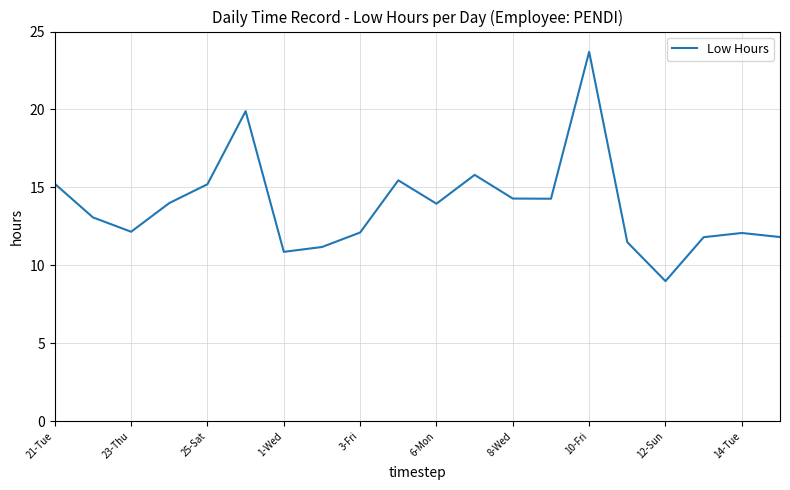

What is the minimum value shown in the chart?

9.0